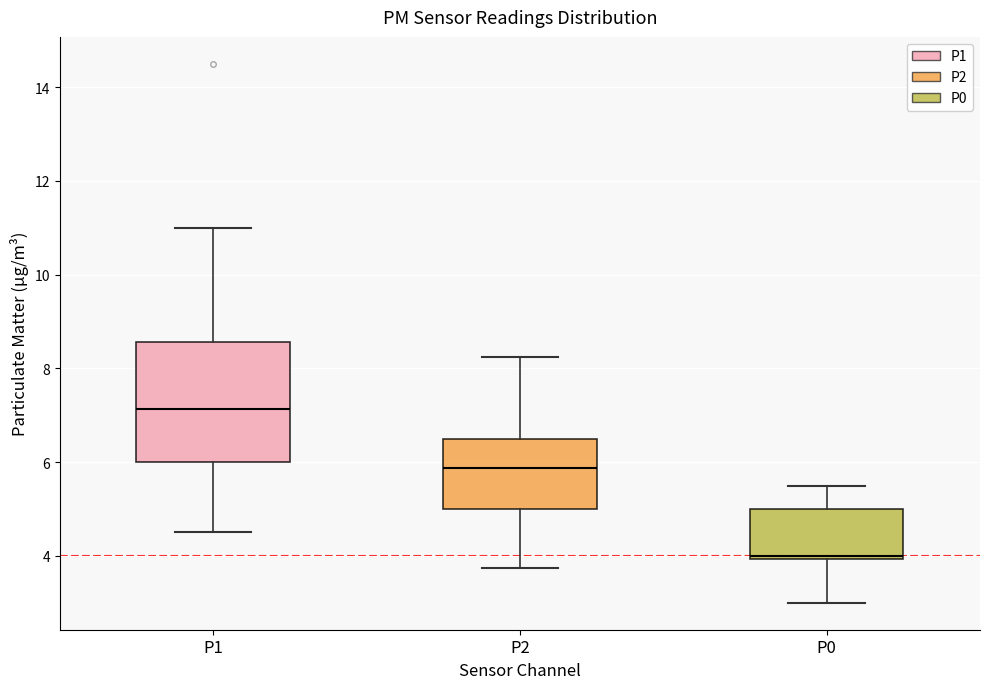

Which box has the lowest median line?

P0